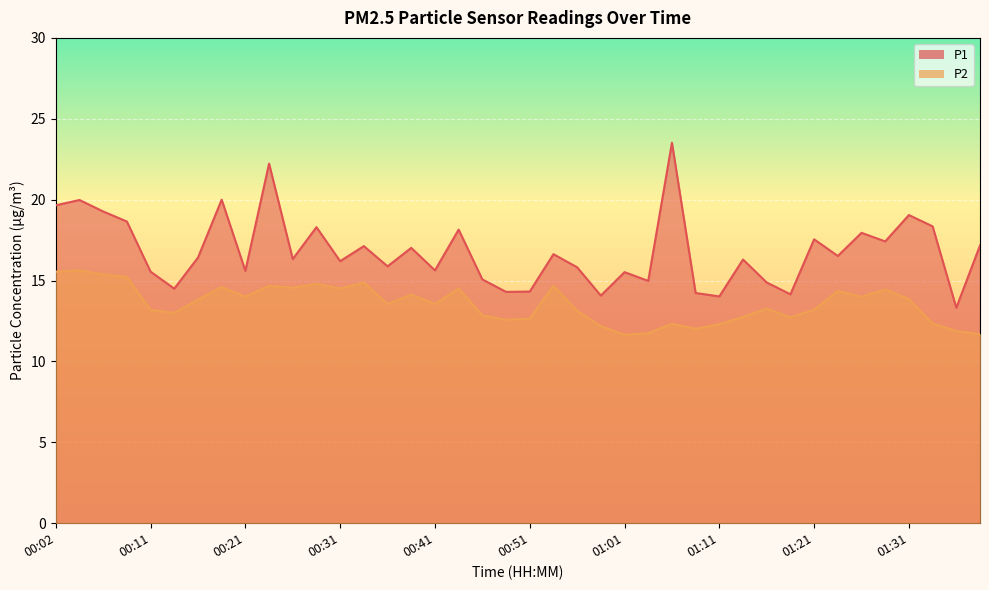

At which label does P1 reach its minimum?

01:39